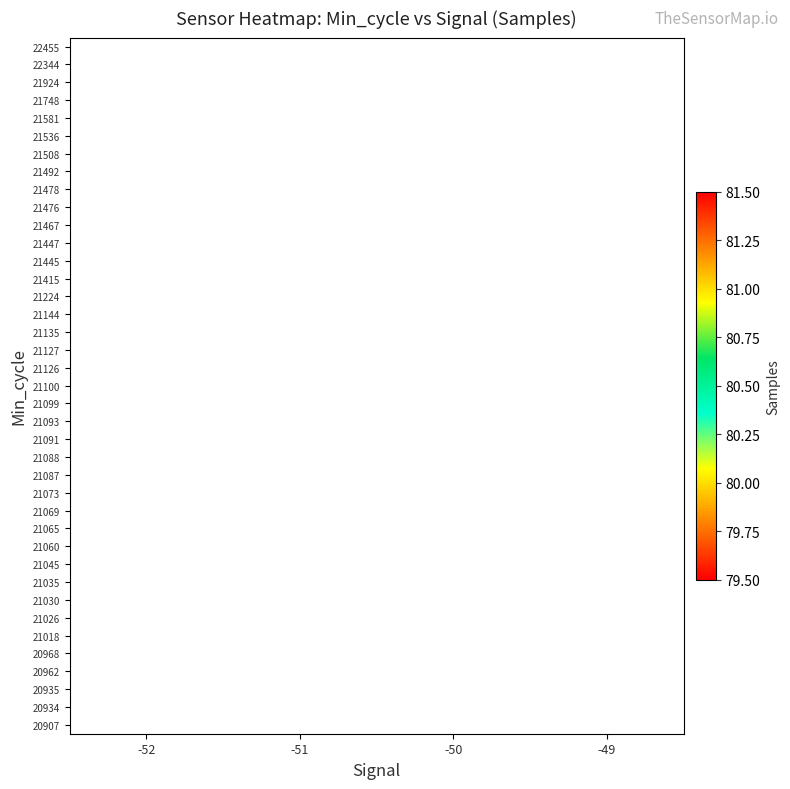

True or false: 21100 has a value of 34.8 at -50.

False